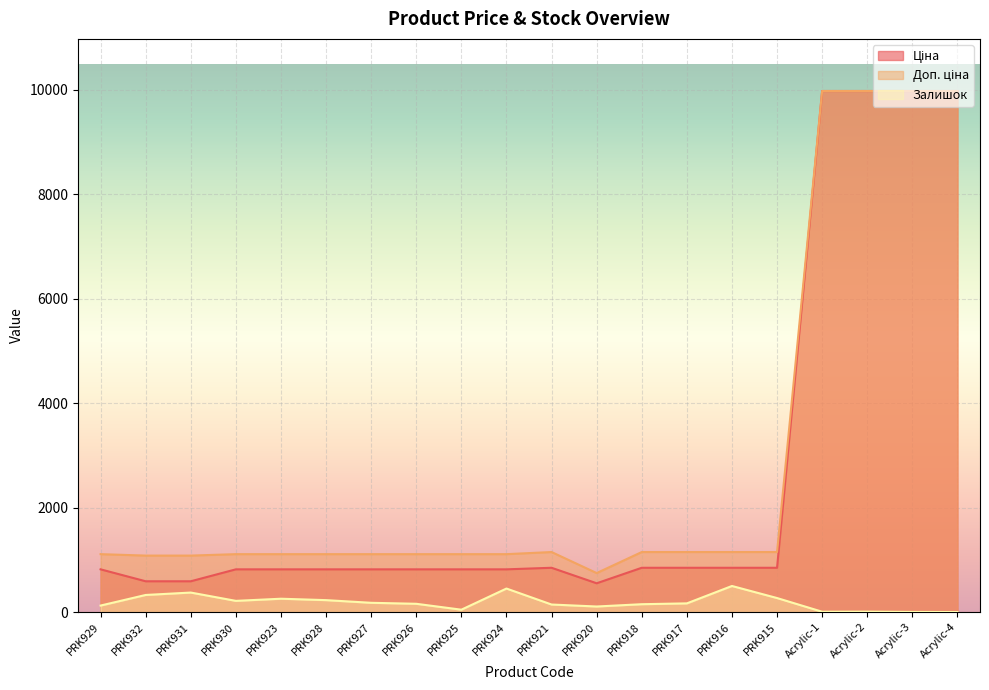

How many values in the Залишок series are below 167?

10